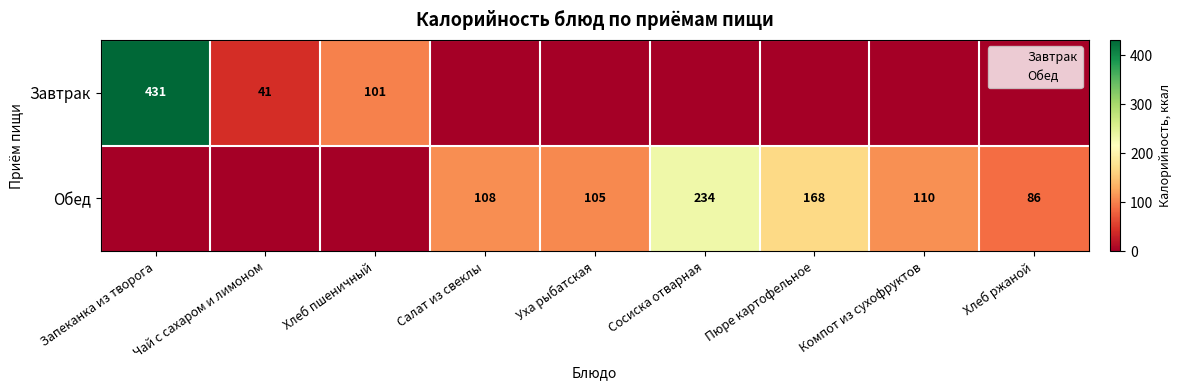

What is the difference between the second highest and minimum values in the Обед series?

168